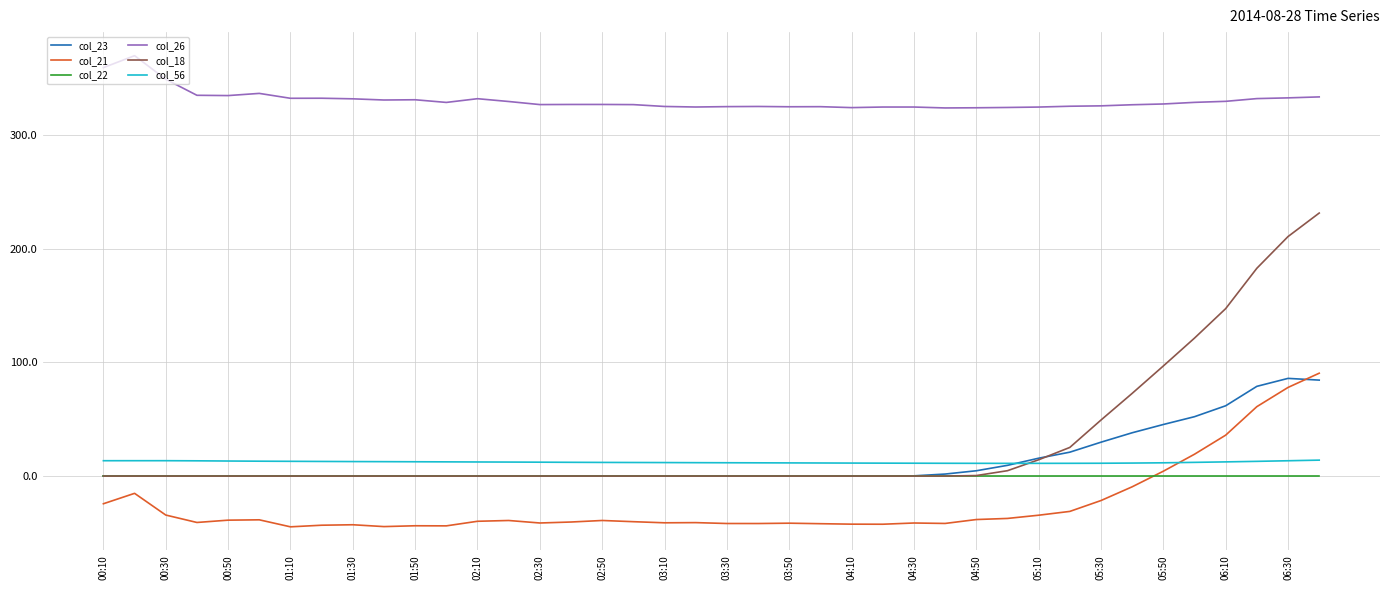

Which series has the largest total across all categories?

col_26